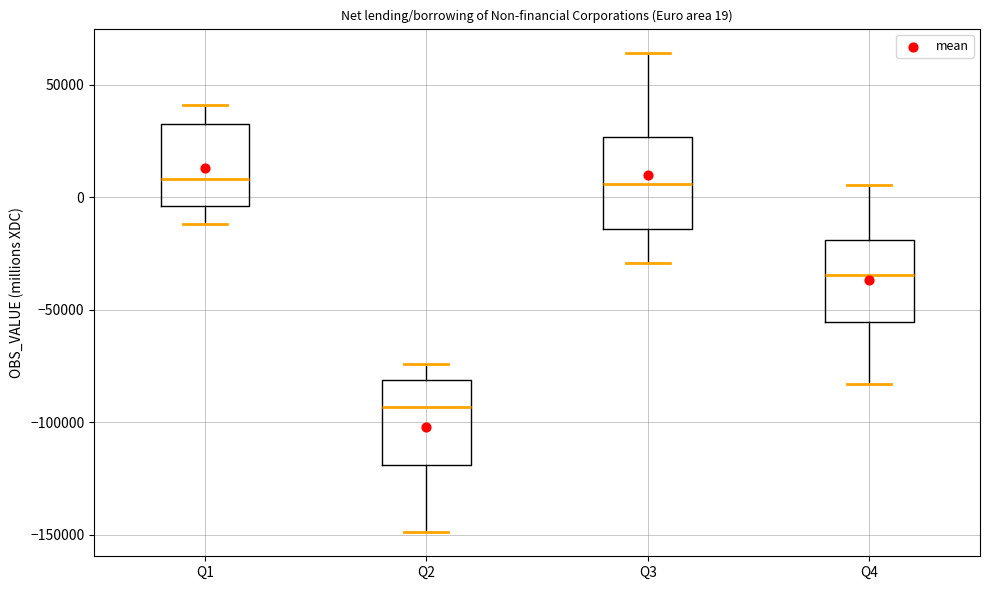

Which box's median line is the lowest?

Q2